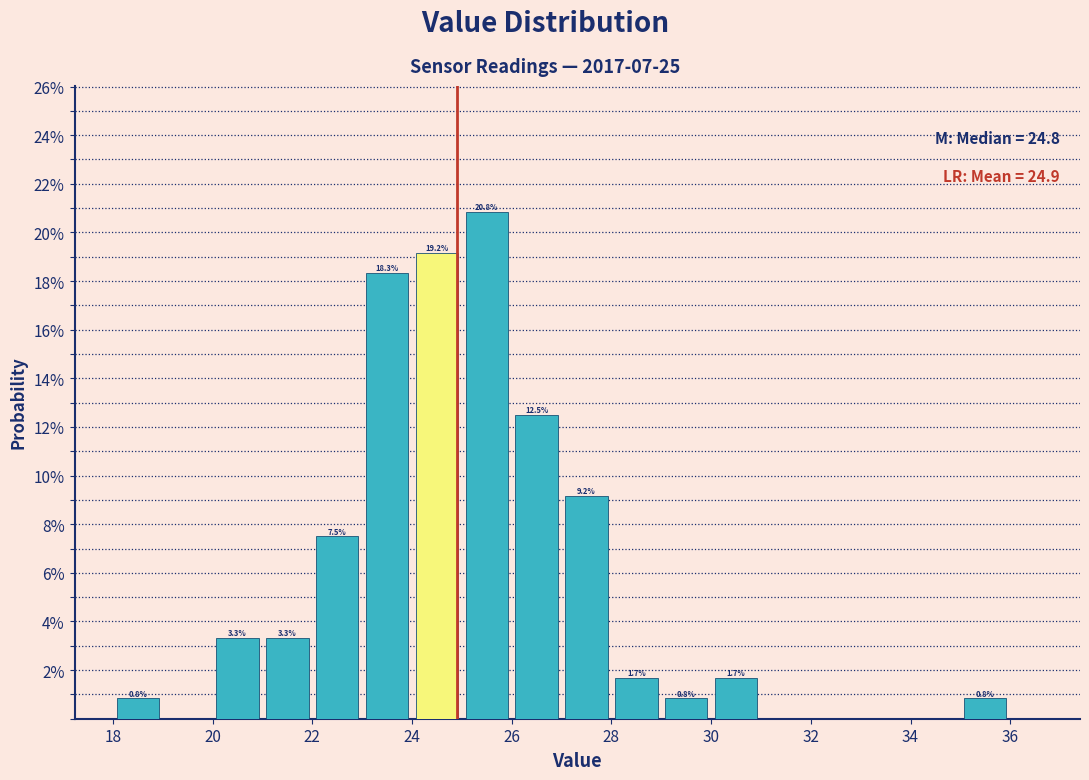

Over which range of the x-axis is the bar tallest?

25 to 26